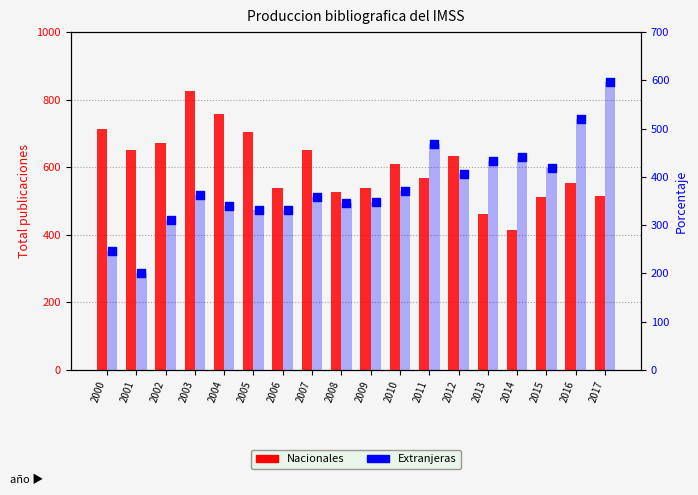

Which series has the largest total across all categories?

Nacionales